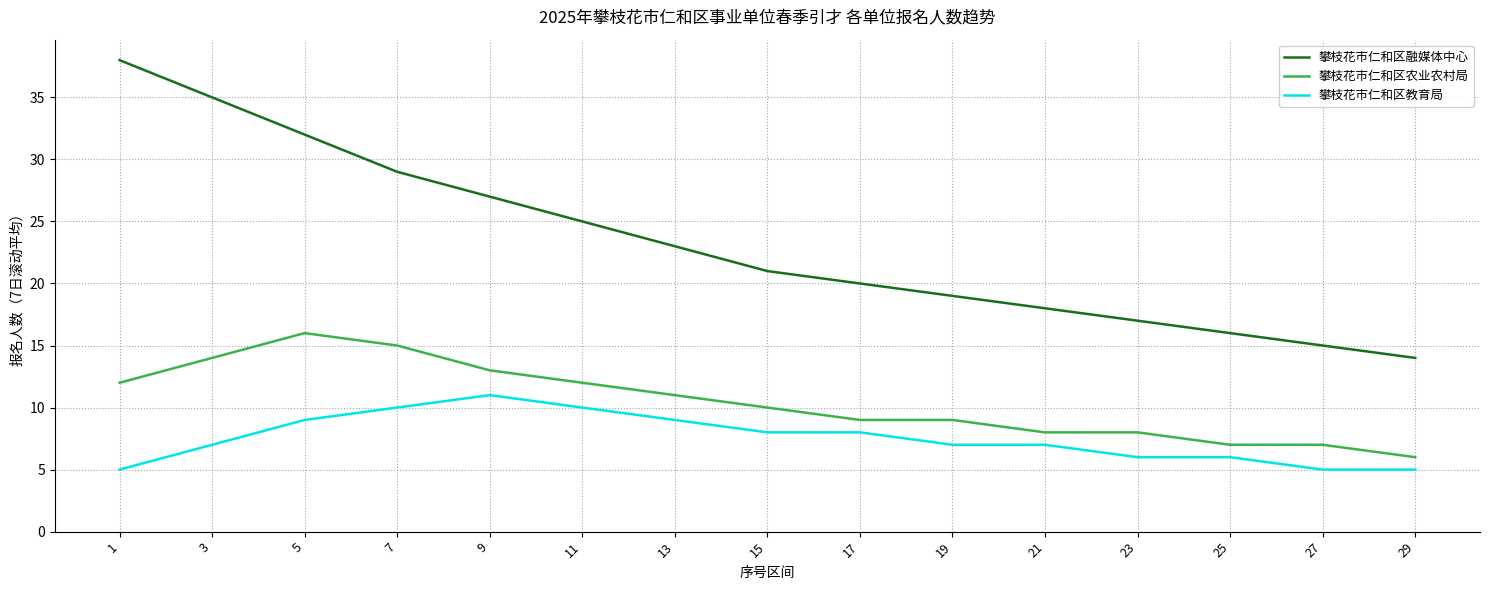

Which series changed the most between 13 and 19?

攀枝花市仁和区融媒体中心